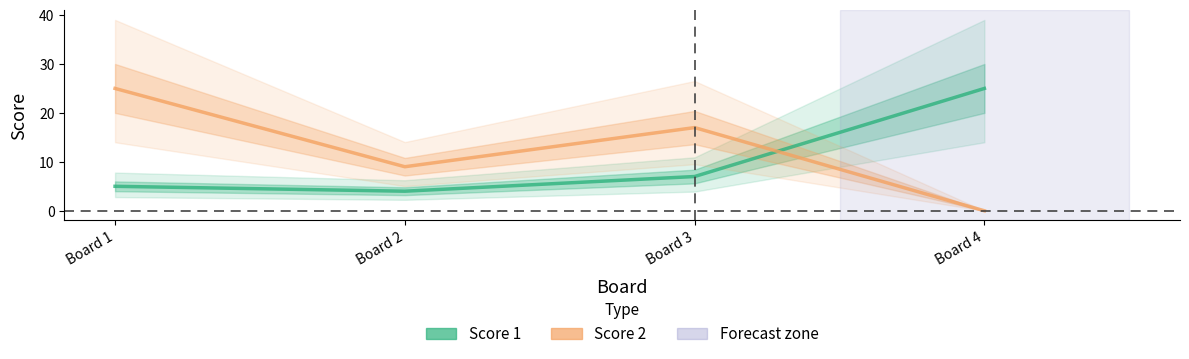

Does the chart have visible grid lines?

No